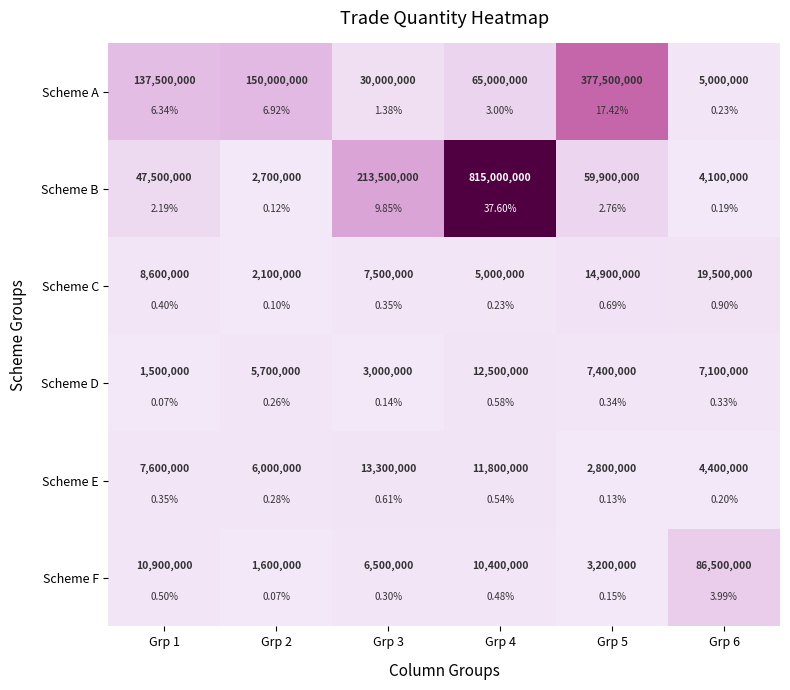

Between Grp 4 and Grp 1, which is larger?

Grp 1